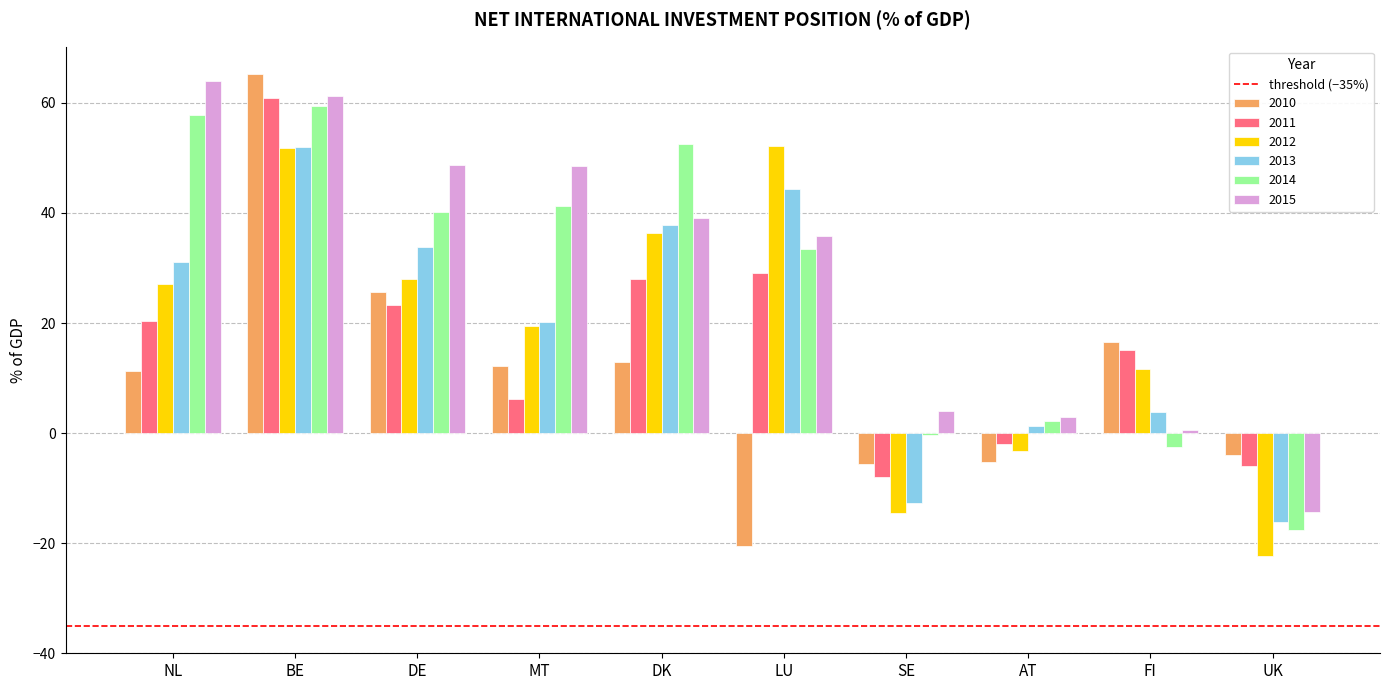

What is the difference between the highest and lowest values at MT?

42.3